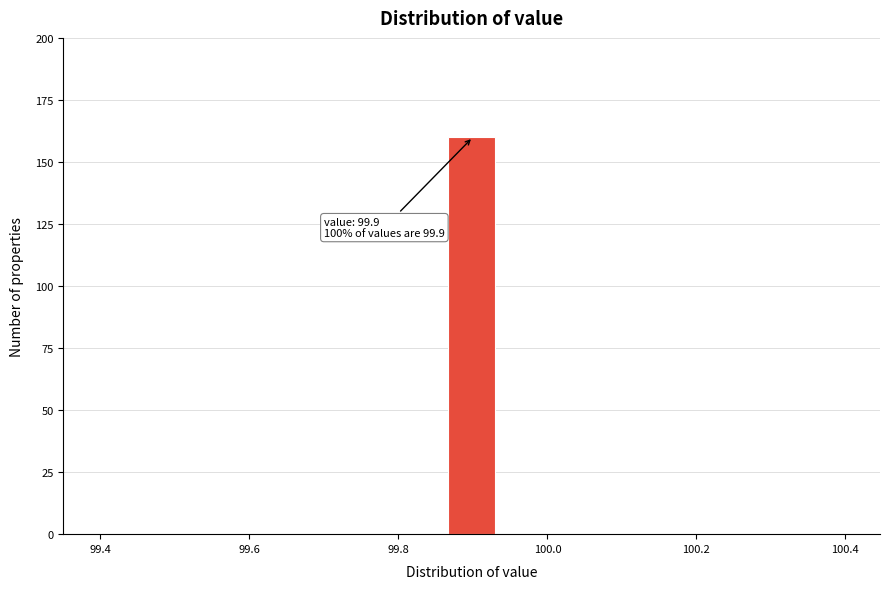

Around what value on the x-axis is the tallest bar? Give the approximate position of its centre, as read against the axis.

99.90